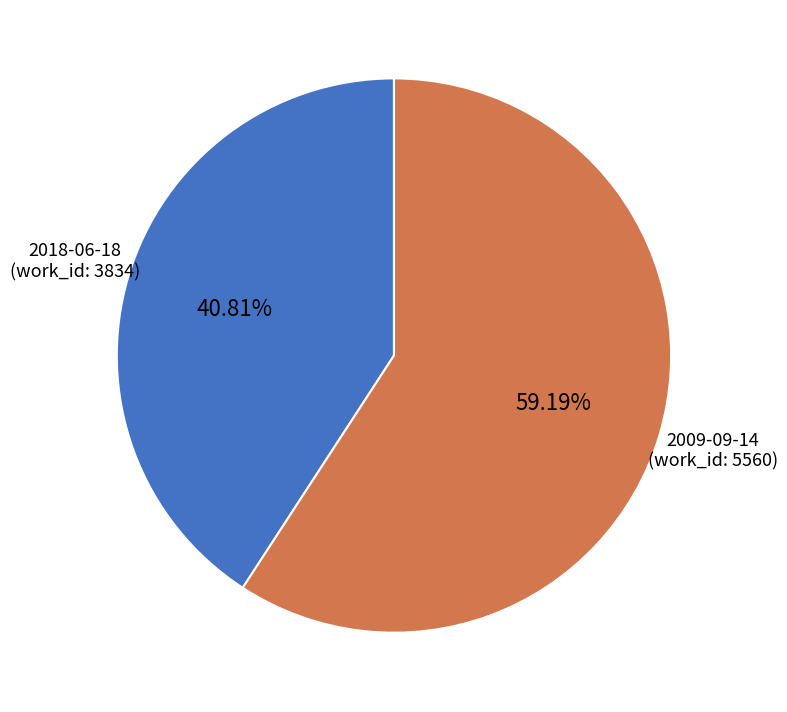

Is there a majority slice in this chart?

Yes